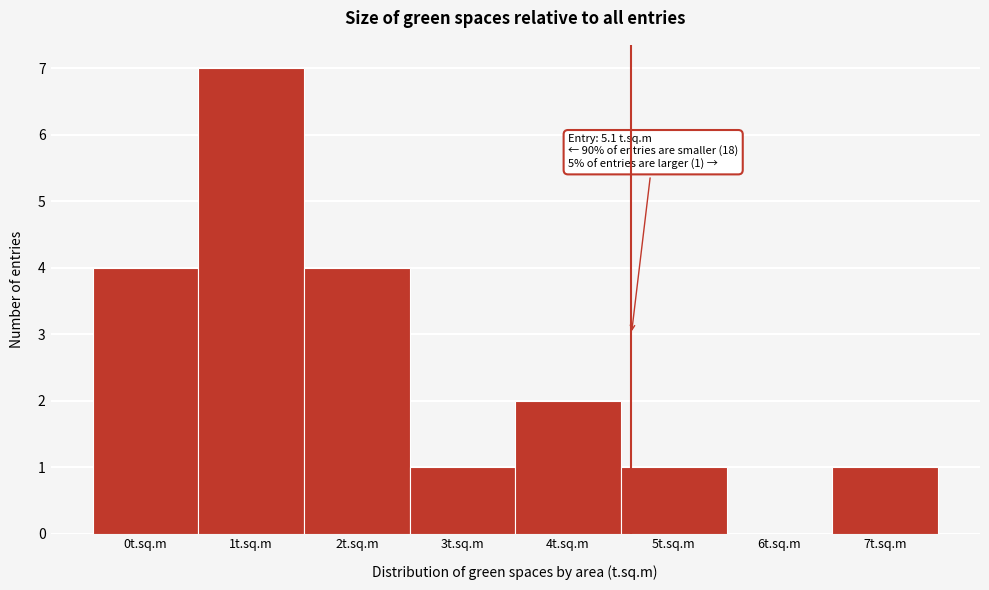

Reading right to left, transcribe all the data shown in this chart.

7t.sq.m=1	6t.sq.m=0	5t.sq.m=1	4t.sq.m=2	3t.sq.m=1	2t.sq.m=4	1t.sq.m=7	0t.sq.m=4